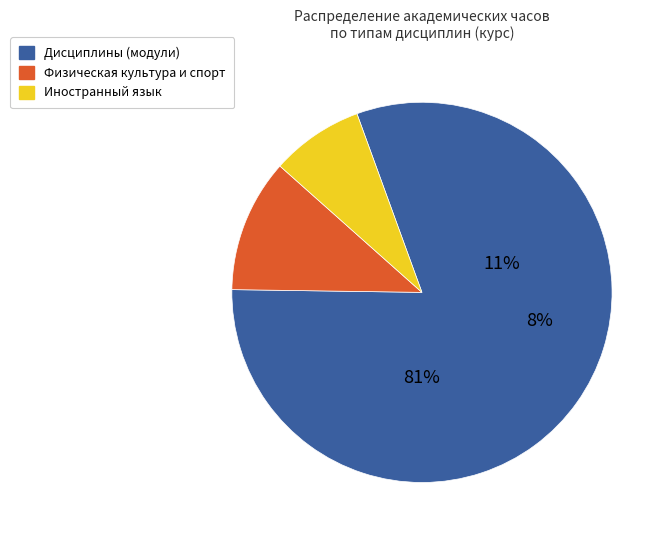

To the nearest percent, what portion does Дисциплины (модули) represent?

81%